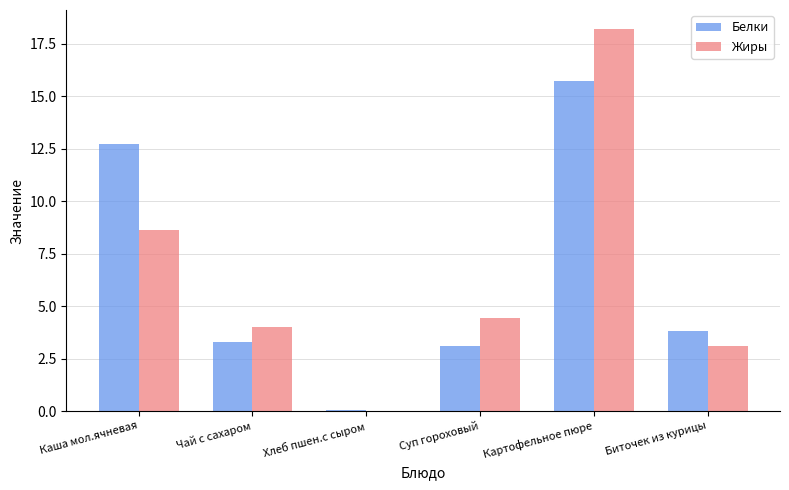

The Белки series shows 3.8 at Биточек из курицы. True or false?

True